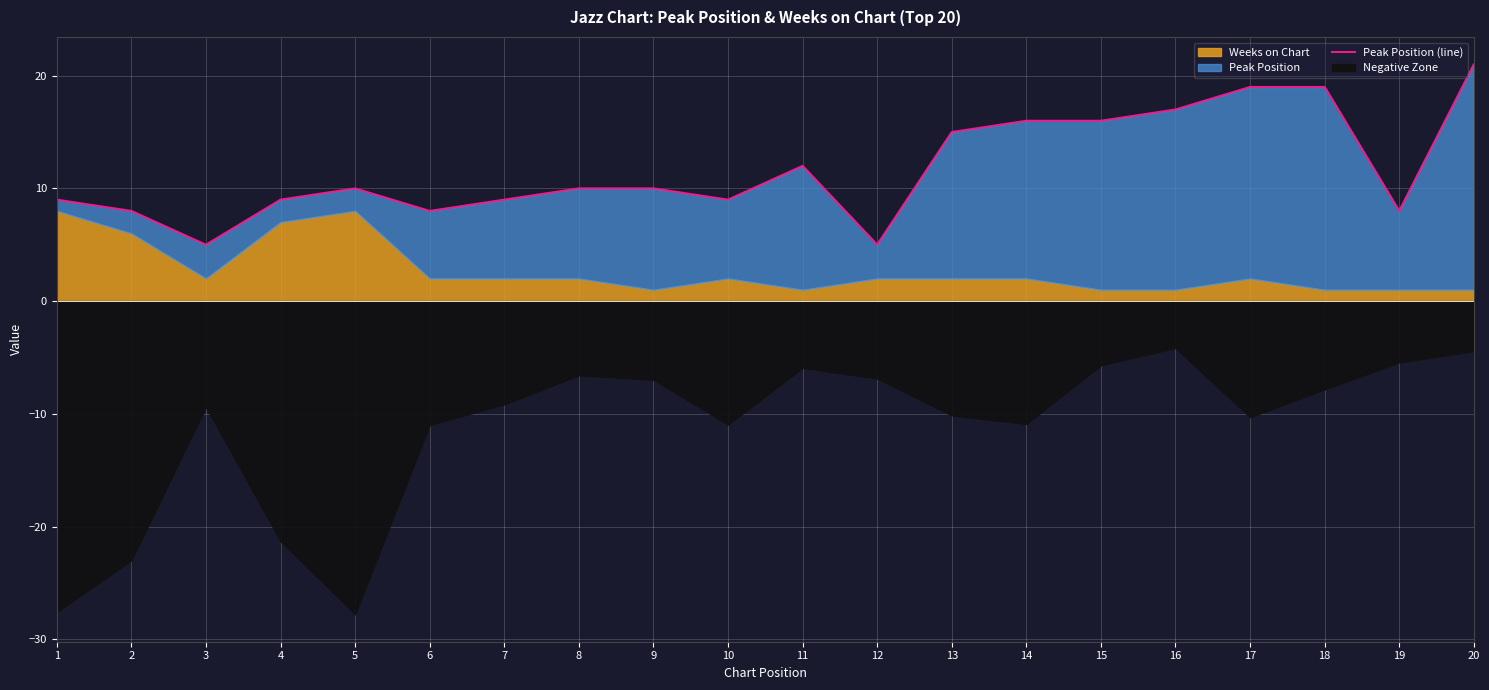

The value at 7 is 15. True or false?

False